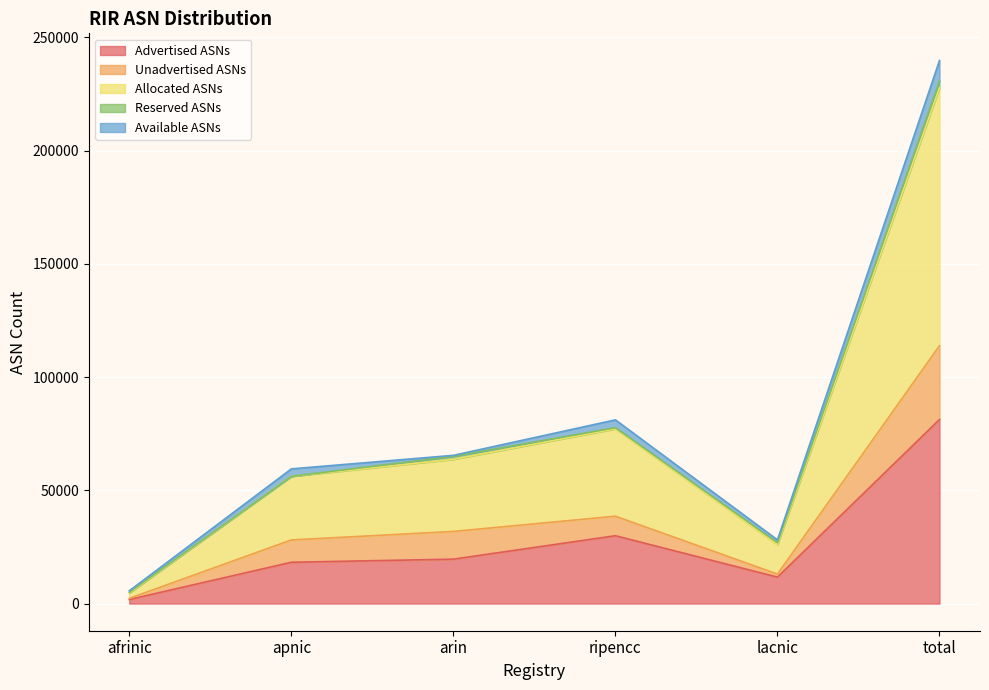

At which category does Allocated ASNs reach its first local peak?

ripencc